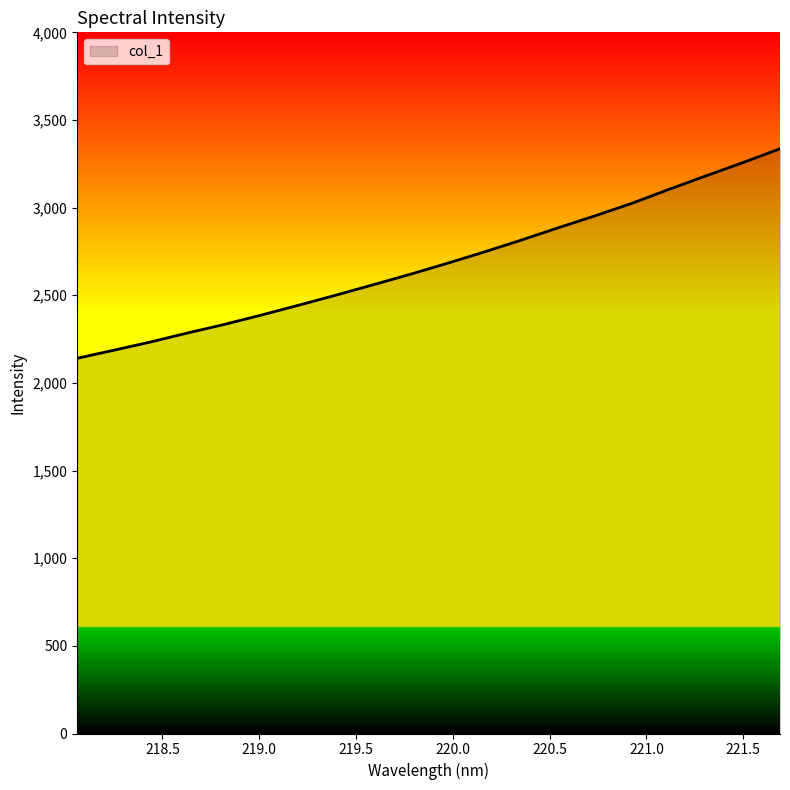

What is the difference between the maximum and minimum values?

1195.5